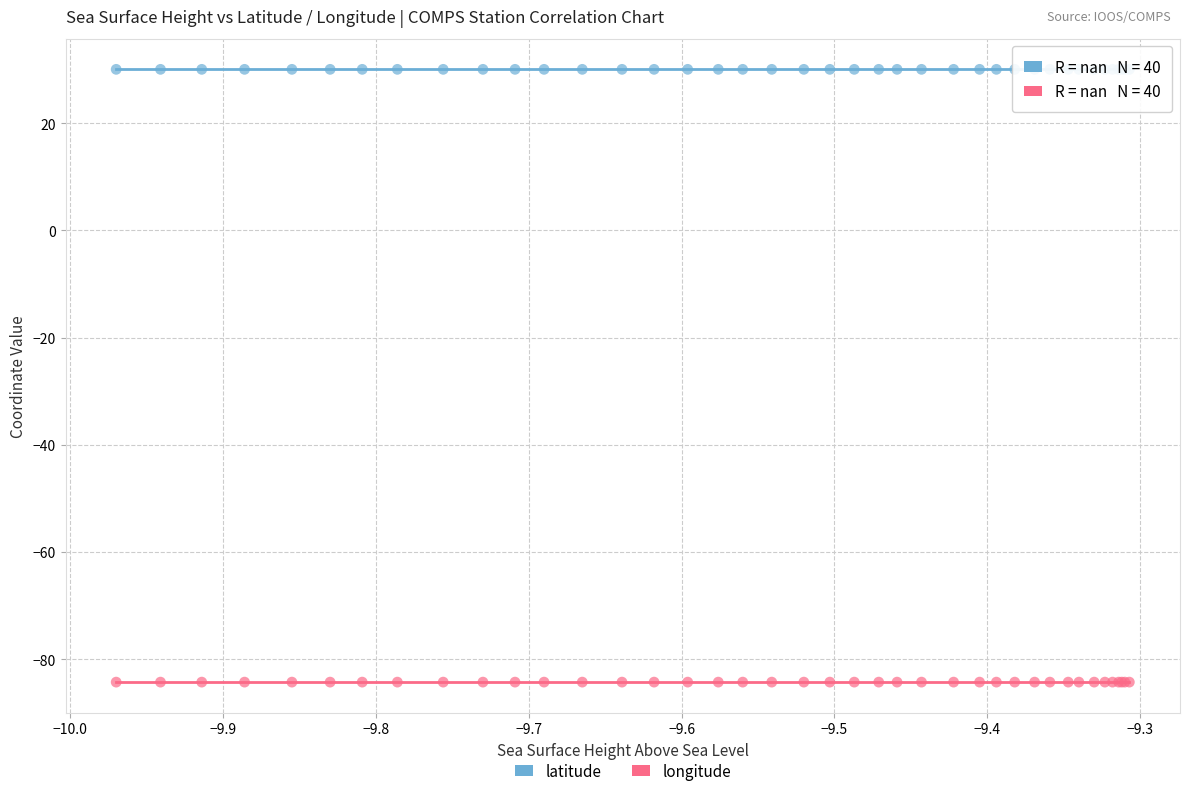

Which series contains the highest Y value?

latitude